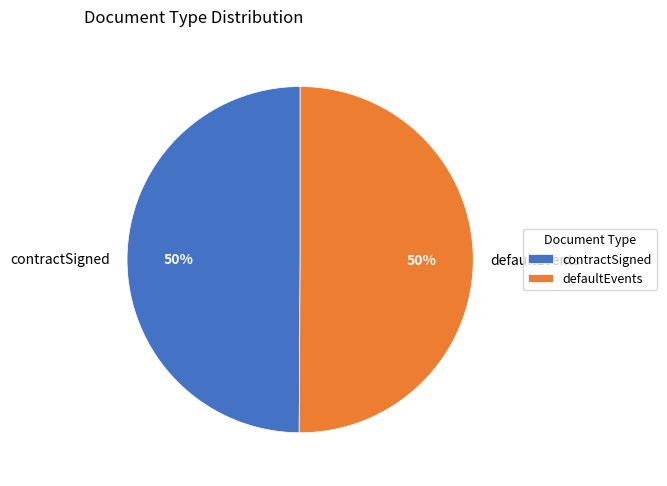

Approximately how many times larger is the value at defaultEvents compared to contractSigned?

1.0